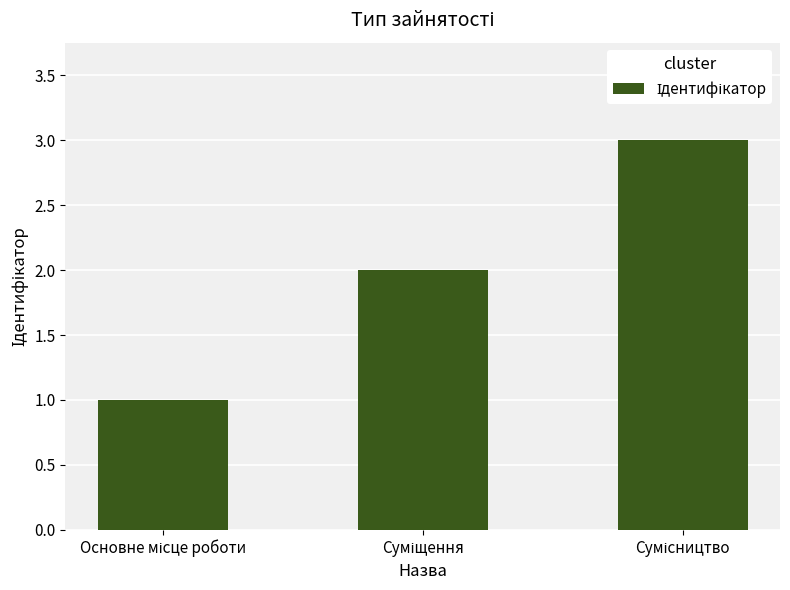

What is the greatest value displayed?

3